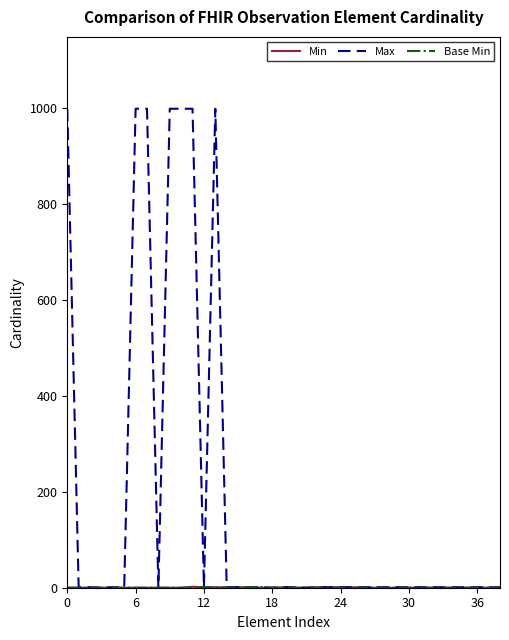

Which series has the widest spread of values?

Max